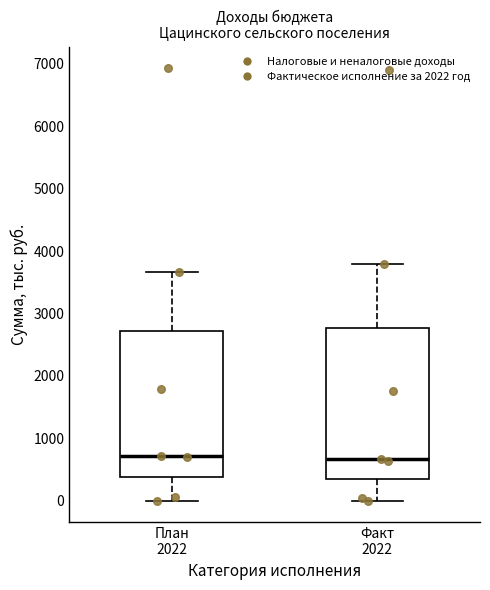

Where does the upper whisker of the box for План 2022 end on the y-axis? The values are not printed on the chart, so give them approximately, as read against the axis.

3700